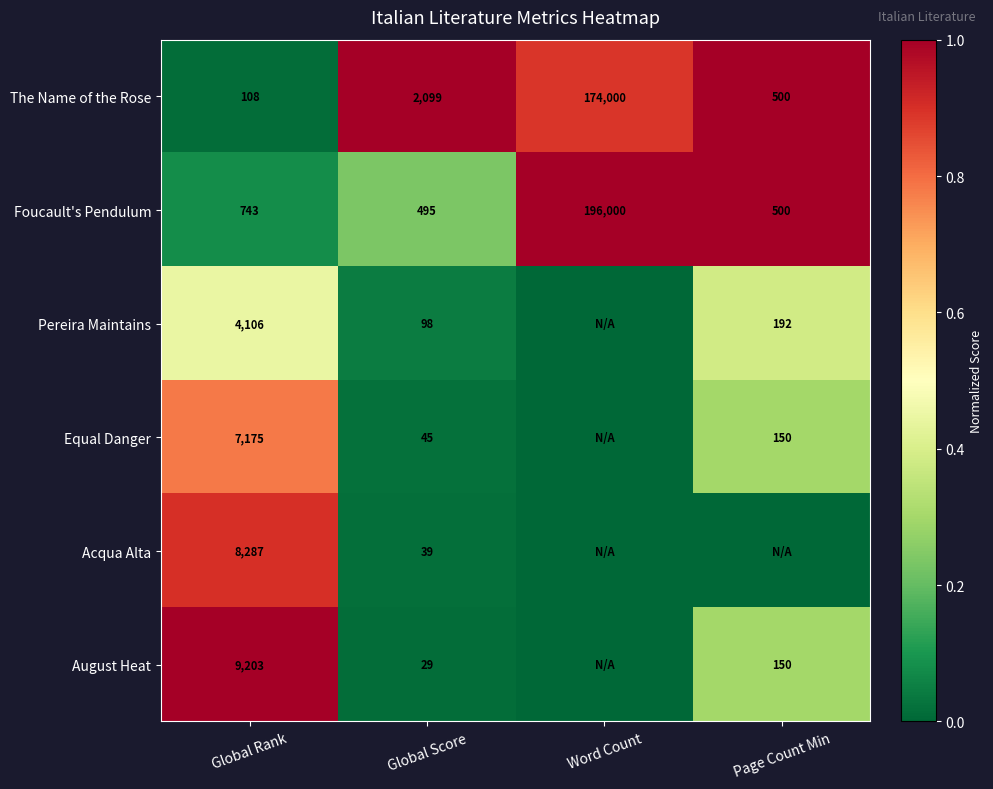

What is the difference between the highest and lowest values at Global Rank?

9095